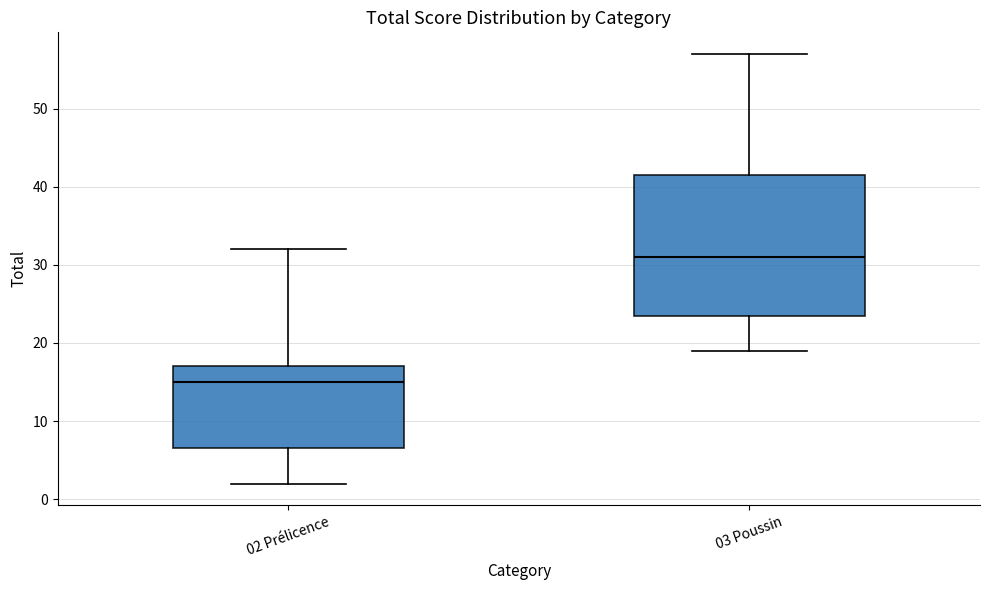

Which box has the highest median line?

03 Poussin